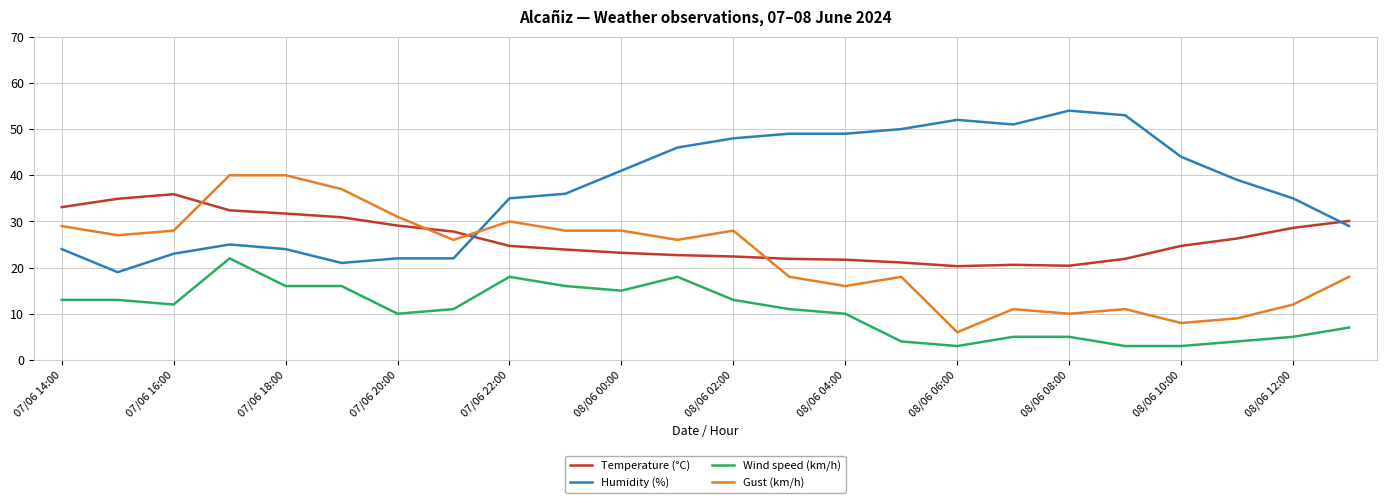

What is the difference between the maximum and minimum values in the Temperature (°C) series?

15.6